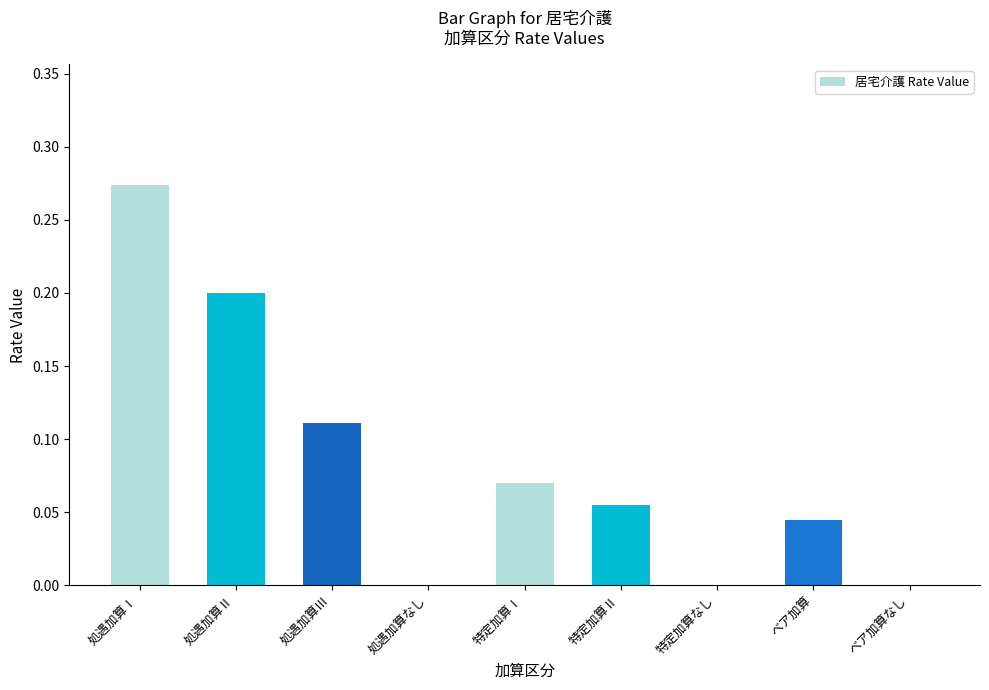

Which label corresponds to the largest value in the chart?

処遇加算Ⅰ